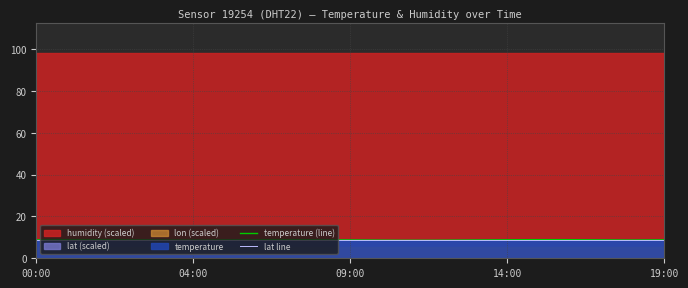

Which series changed the most between 00:00 and 8?

temperature (line)